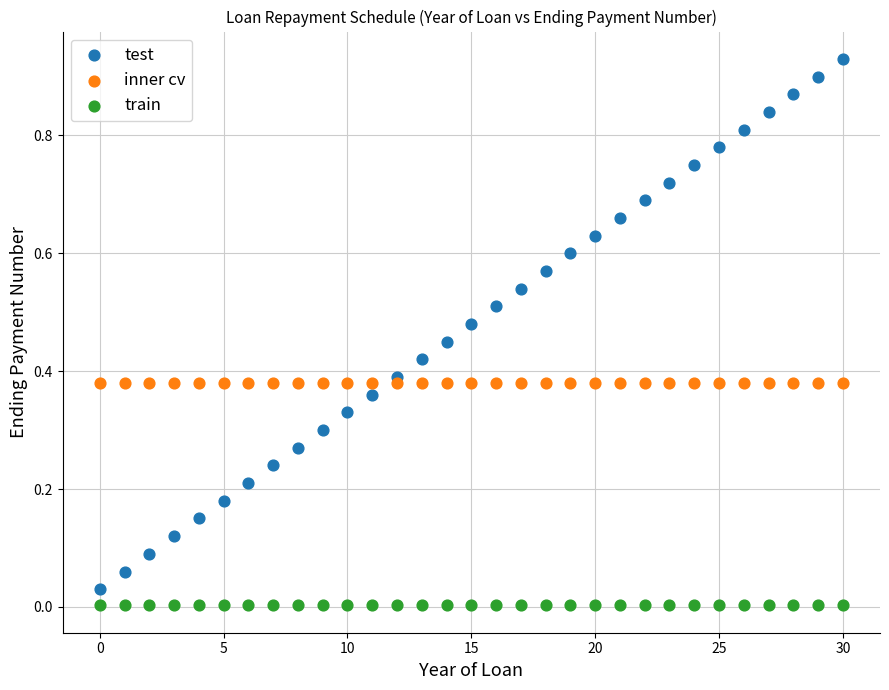

Which series contains the highest Y value?

test